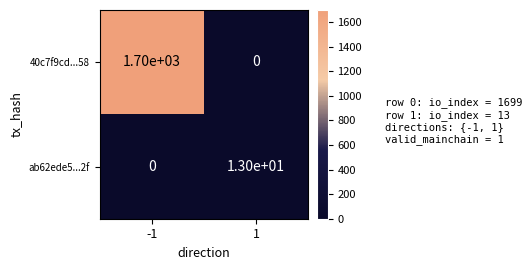

At -1, list the series in order from smallest to largest.

ab62ede5...2f, 40c7f9cd...58